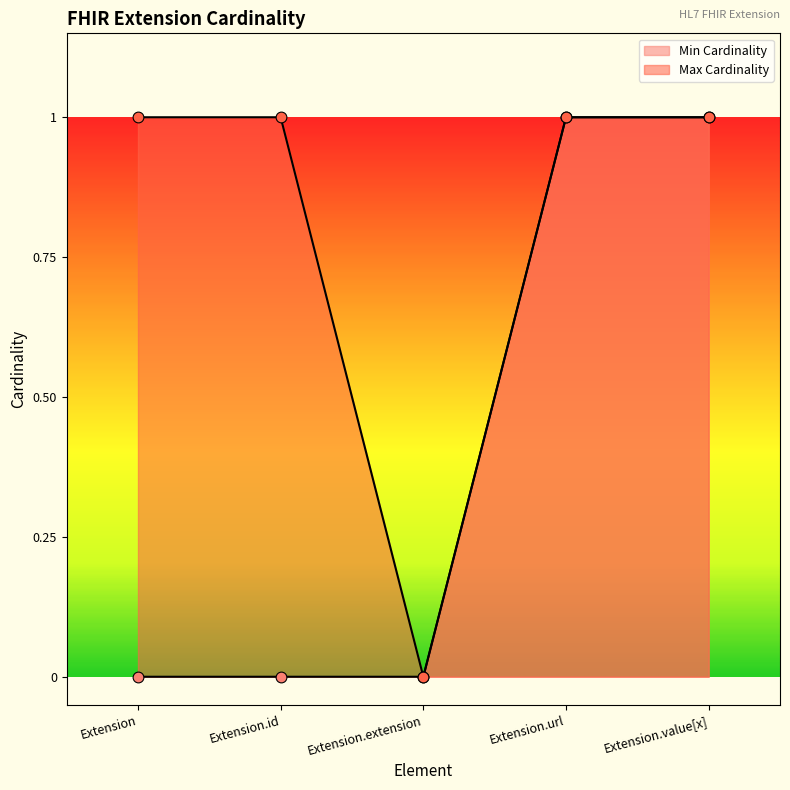

Which series has the largest Y range (max minus min)?

min_value